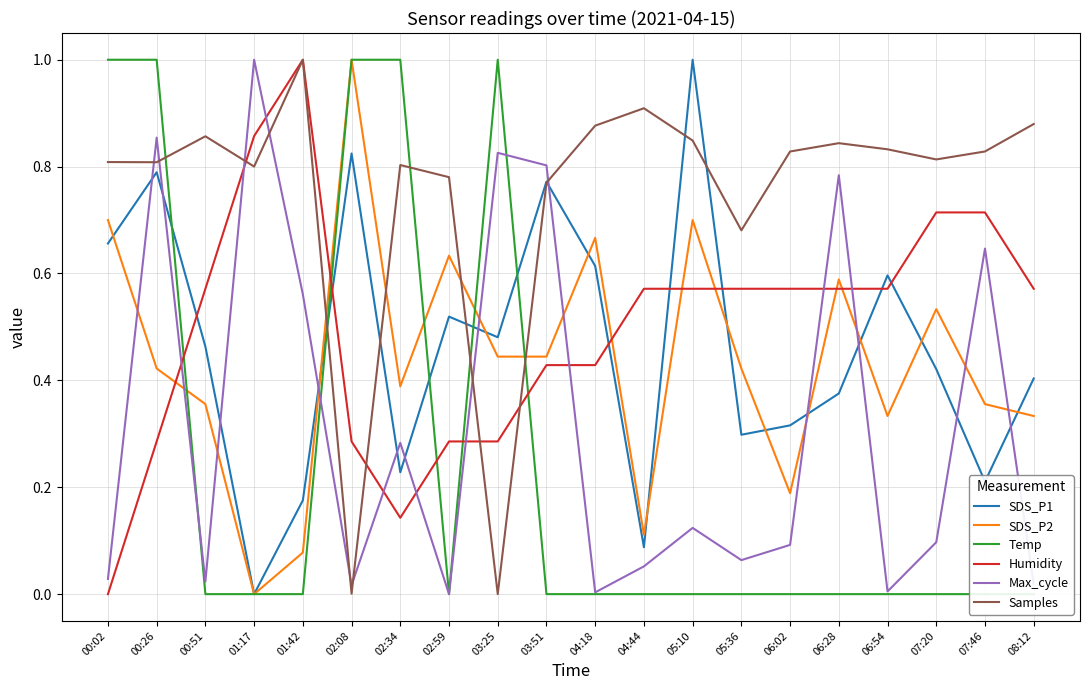

How many values in the Max_cycle series exceed 0?

19